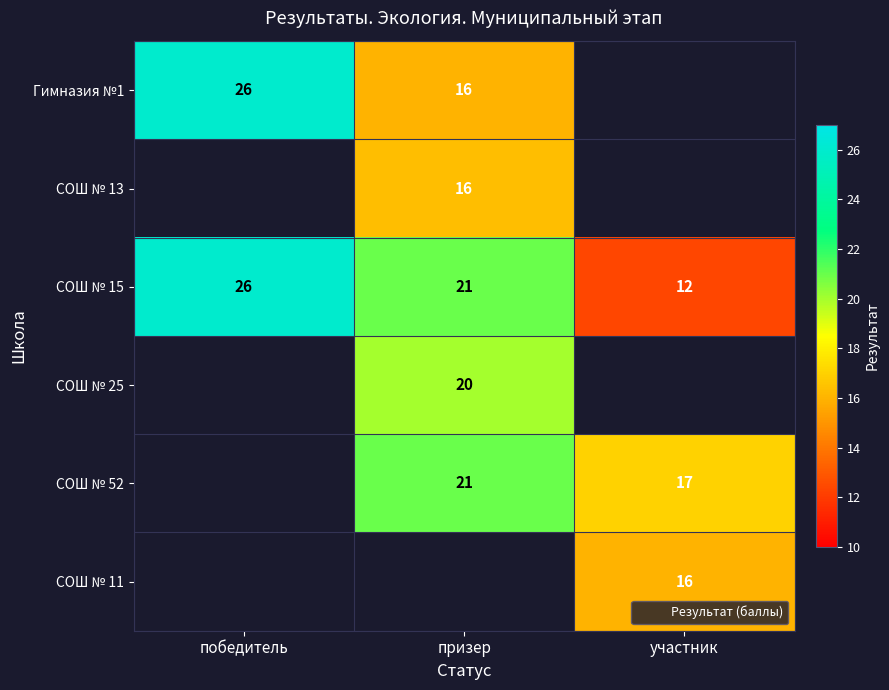

Which series changed the most between победитель and участник?

СОШ № 15